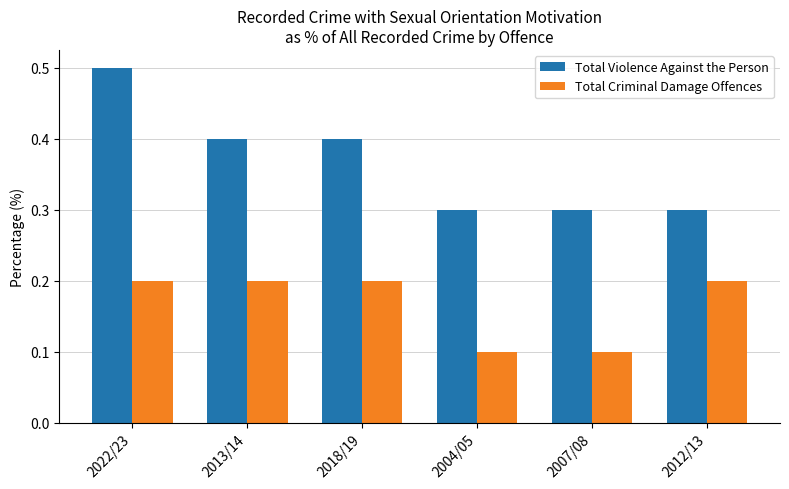

Which series has the largest range (max minus min)?

Total Violence Against the Person